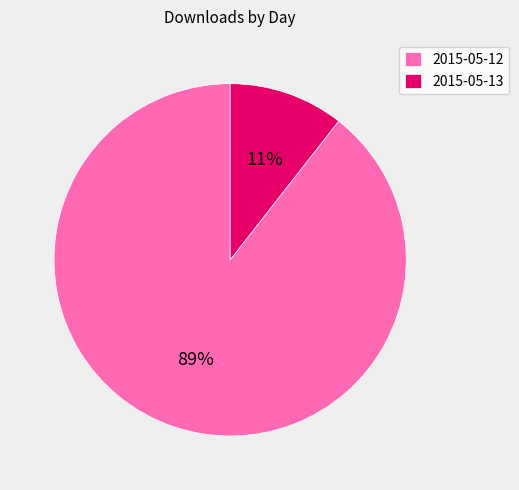

Which has a higher value, 2015-05-13 or 2015-05-12?

2015-05-12